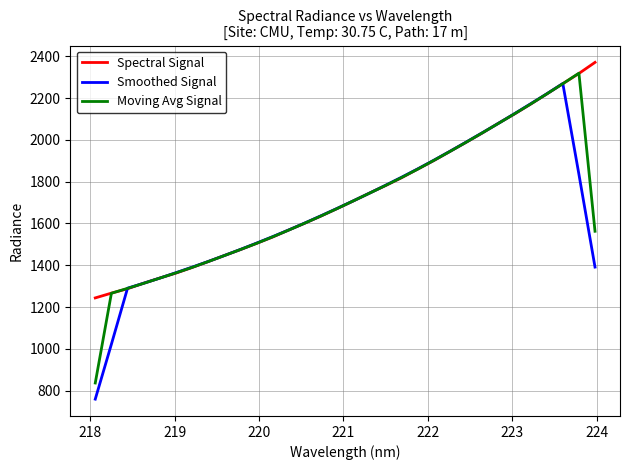

Which series has the largest range (max minus min)?

Smoothed Signal